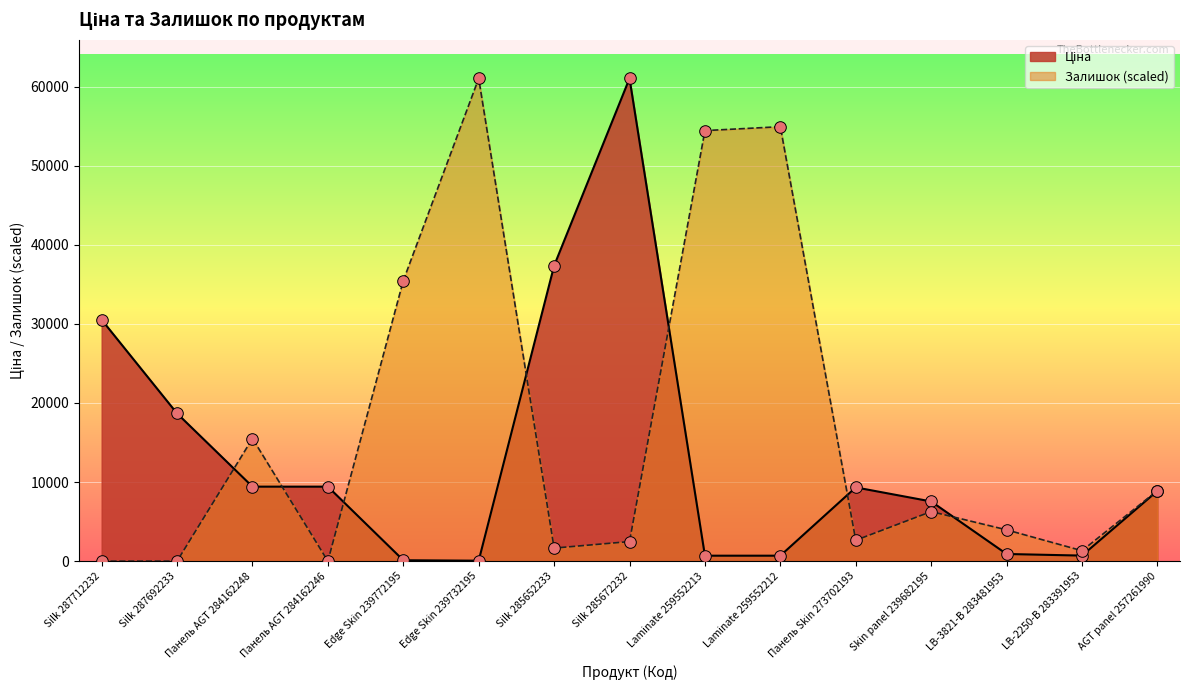

Is the value of Залишок at Панель AGT 284162246 greater than the value of Ціна at Silk 285672232?

No